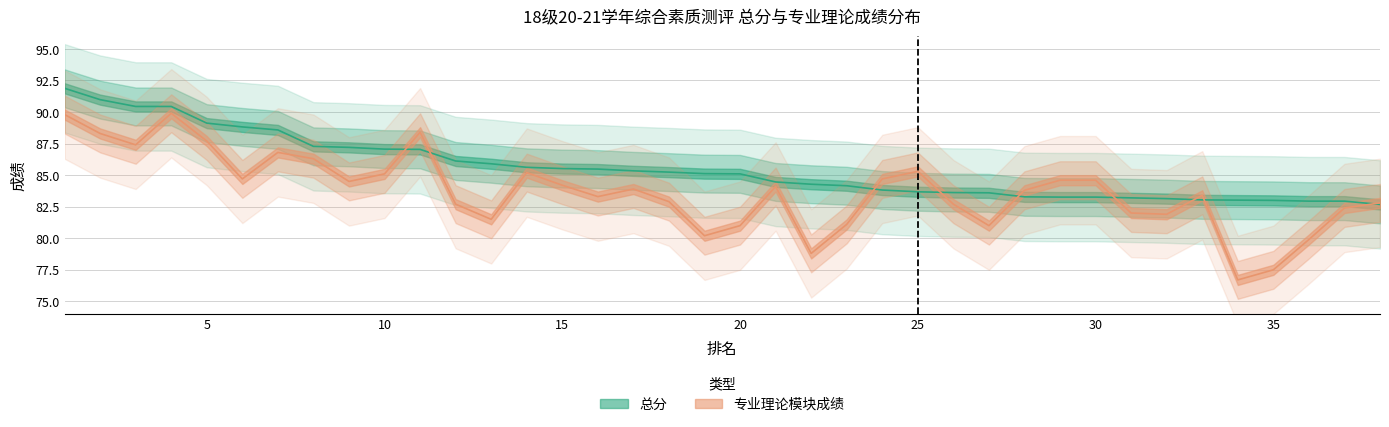

How many lines are shown in the chart?

2